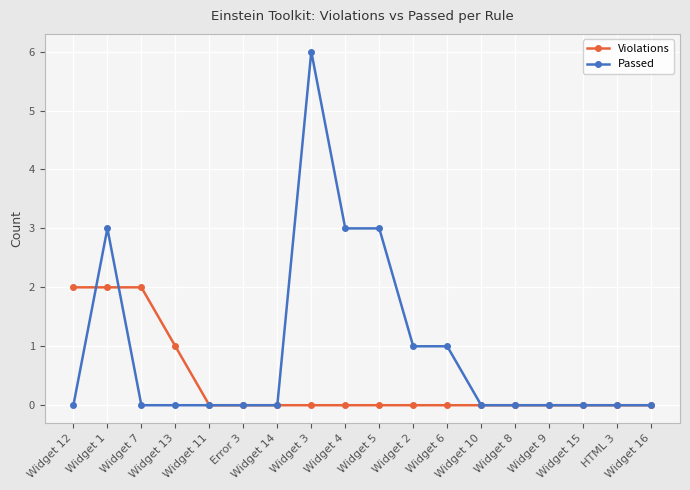

What is the label of the 3rd point from the right?

Widget 15